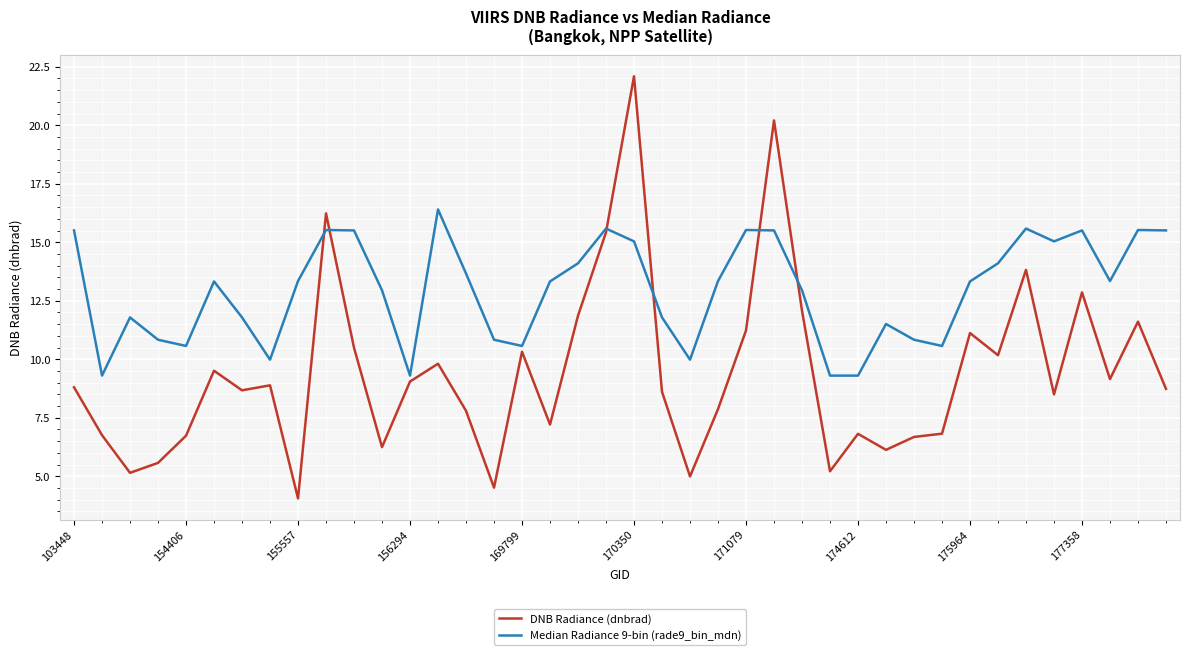

Rank the series by their maximum value, from lowest to highest.

Median Radiance 9-bin (rade9_bin_mdn), DNB Radiance (dnbrad)